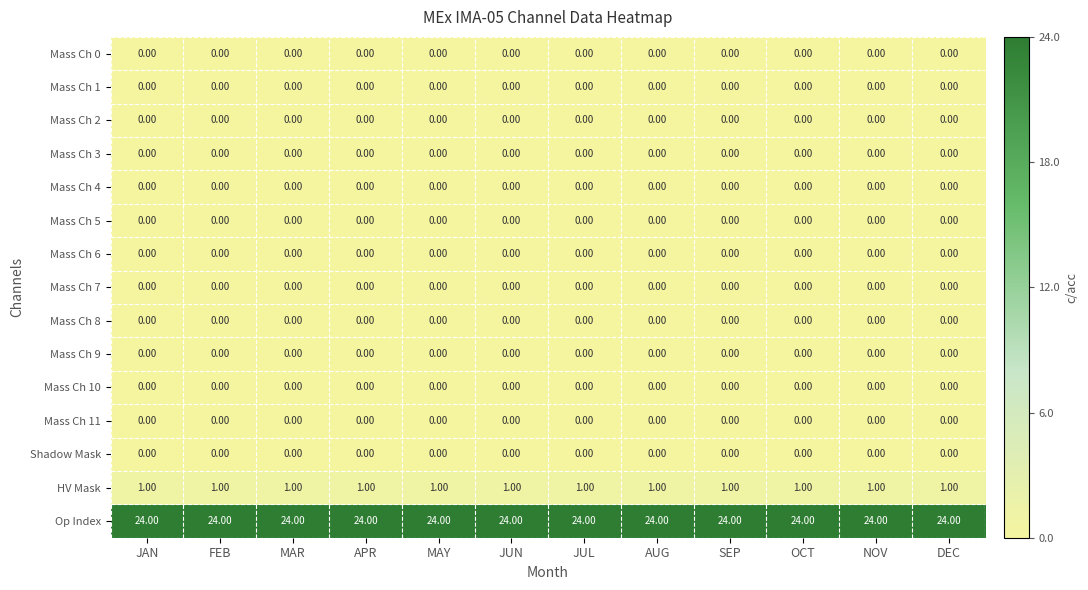

What is the difference between the highest and lowest values at MAR?

24